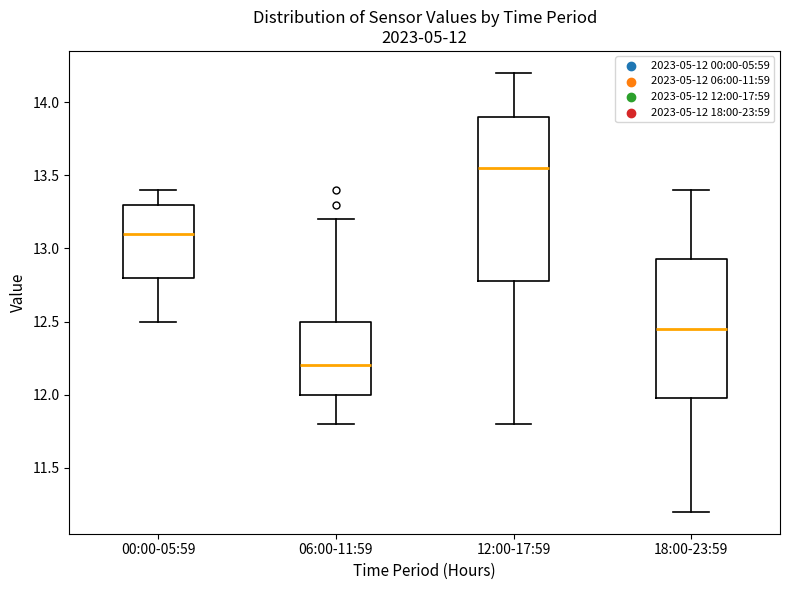

Which box is the tallest, from its lower edge to its upper edge?

12:00-17:59